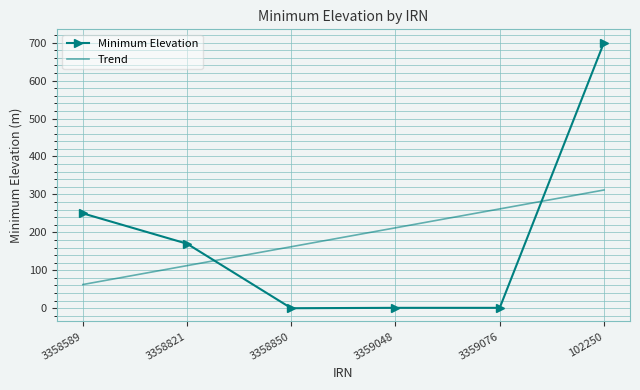

At which label is the value closest to 350?

3358589